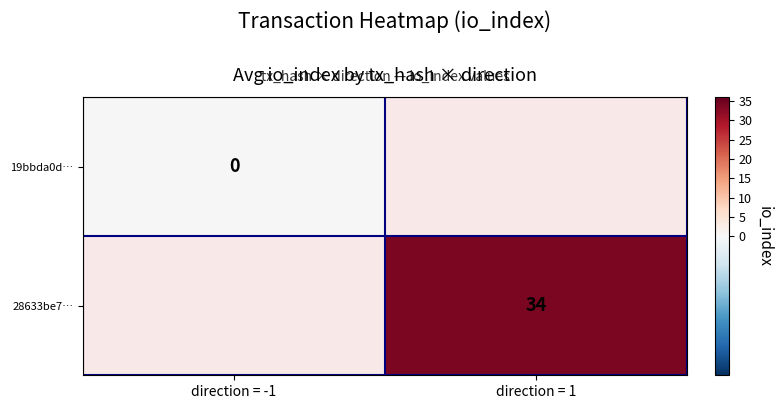

The 28633be7… series shows 48 at direction = 1. True or false?

False